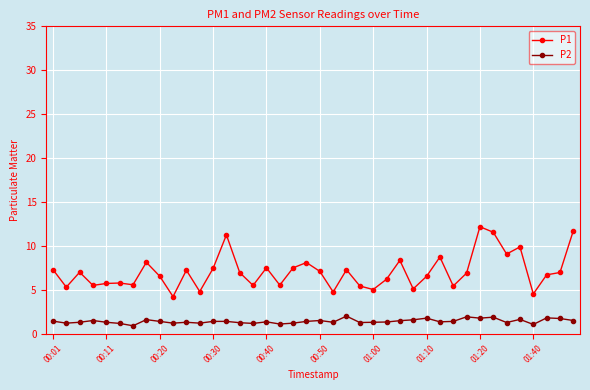

In P1, how many points are higher than both neighbors (excluding endpoints)?

12